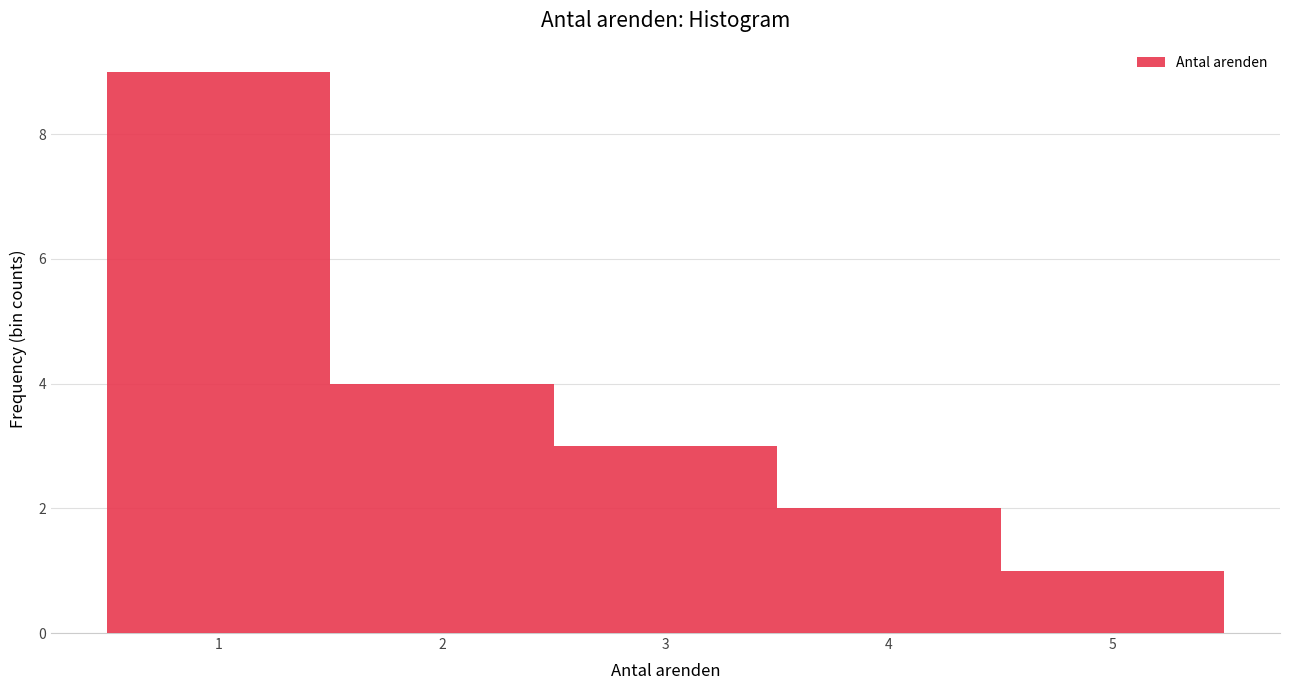

What is the height of the bar covering 1.5 to 2.5 on the x-axis? The values are not printed on the chart, so give them approximately, as read against the axis.

4